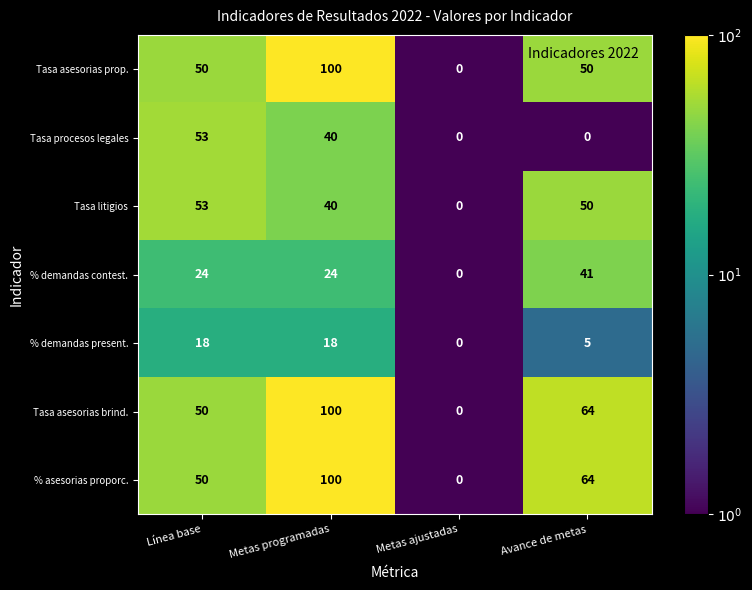

Read the % demandas present. value at Metas programadas.

18